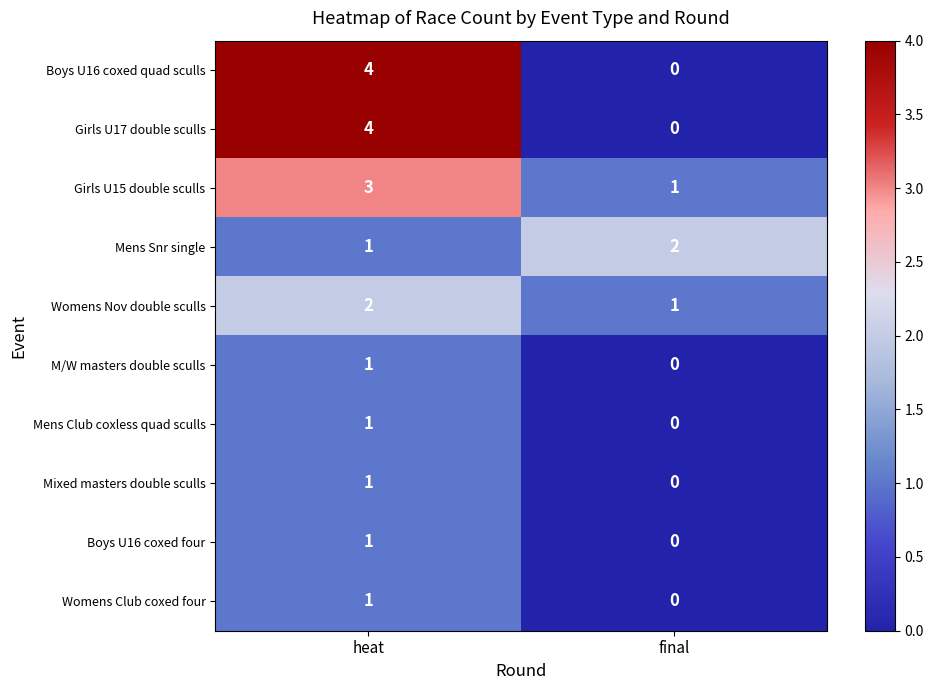

Is it true that Womens Club coxed four equals 0 at final?

True